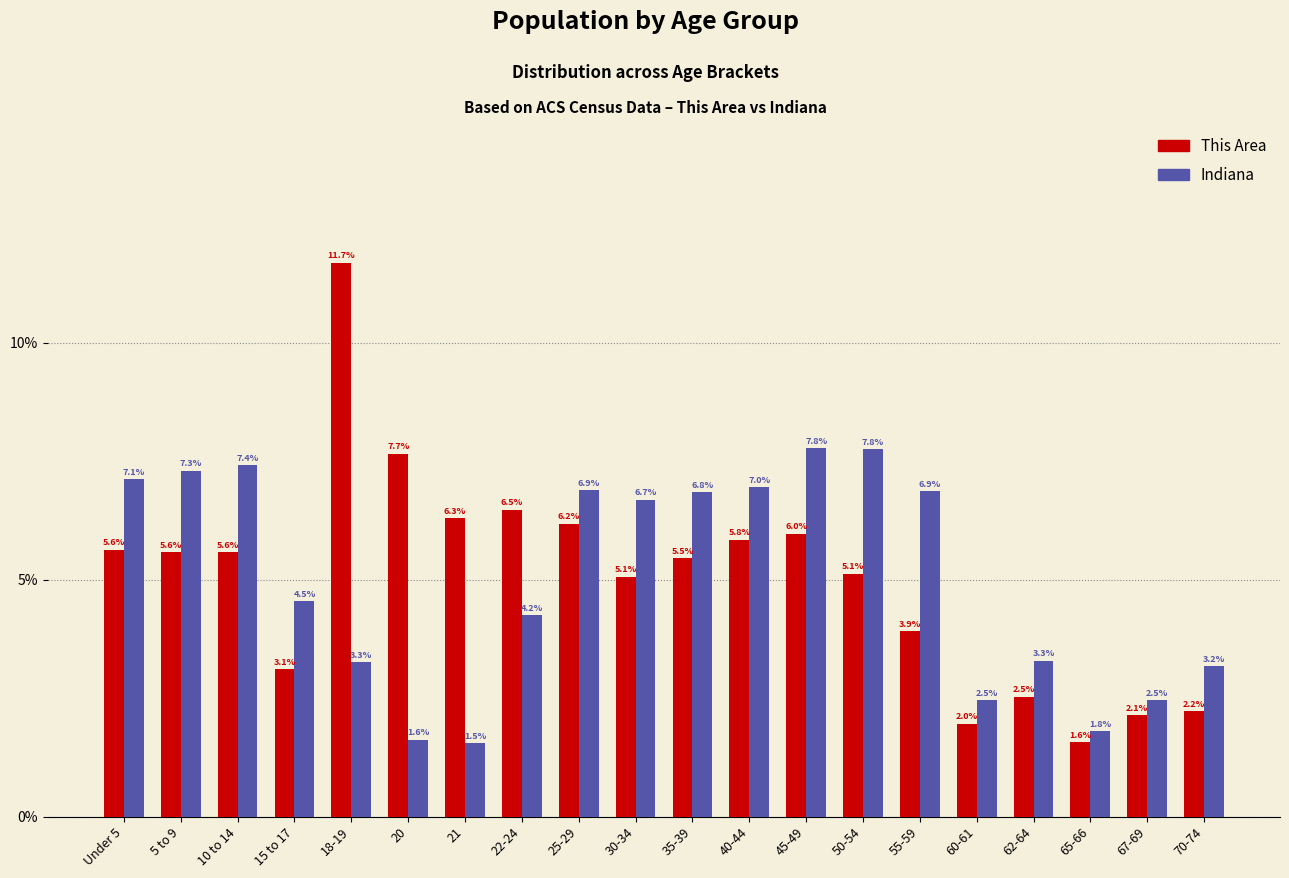

Reading left to right, extract all data points from this chart.

This Area: 5.6	5.6	5.6	3.1	11.7	7.7	6.3	6.5	6.2	5.1	5.5	5.8	6.0	5.1	3.9	2.0	2.5	1.6	2.1	2.2
Indiana: 7.1	7.3	7.4	4.5	3.3	1.6	1.5	4.2	6.9	6.7	6.8	7.0	7.8	7.8	6.9	2.5	3.3	1.8	2.5	3.2